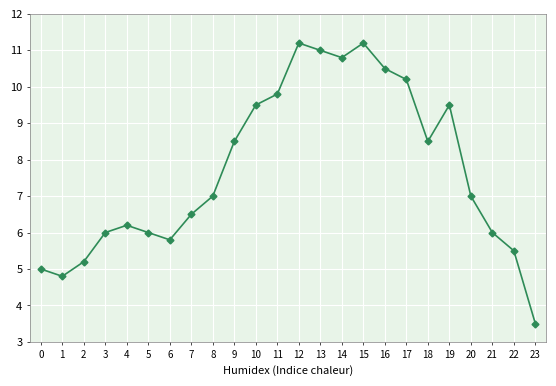

True or false: the data has more than 2 interior local peaks.

True